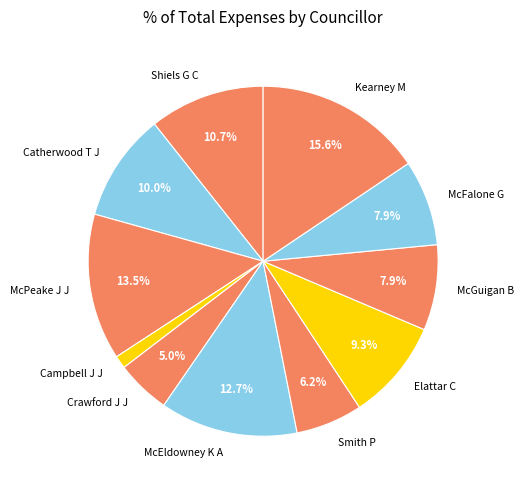

What is the smallest slice in the pie chart?

Campbell J J